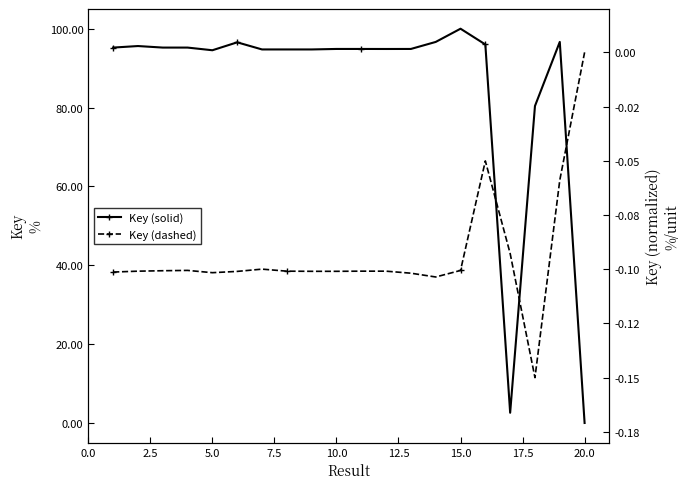

List the series in order of their overall mean, highest first.

Key (solid), Key (dashed)